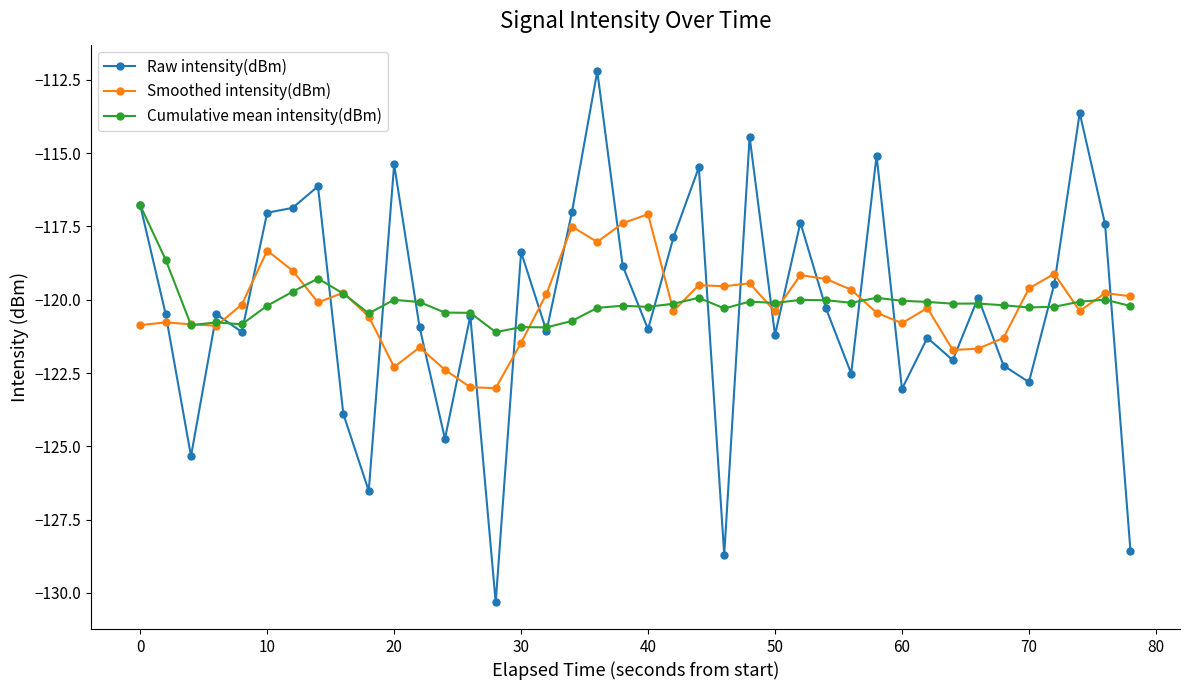

What is the lowest value of the Cumulative mean intensity(dBm) series?

-121.1